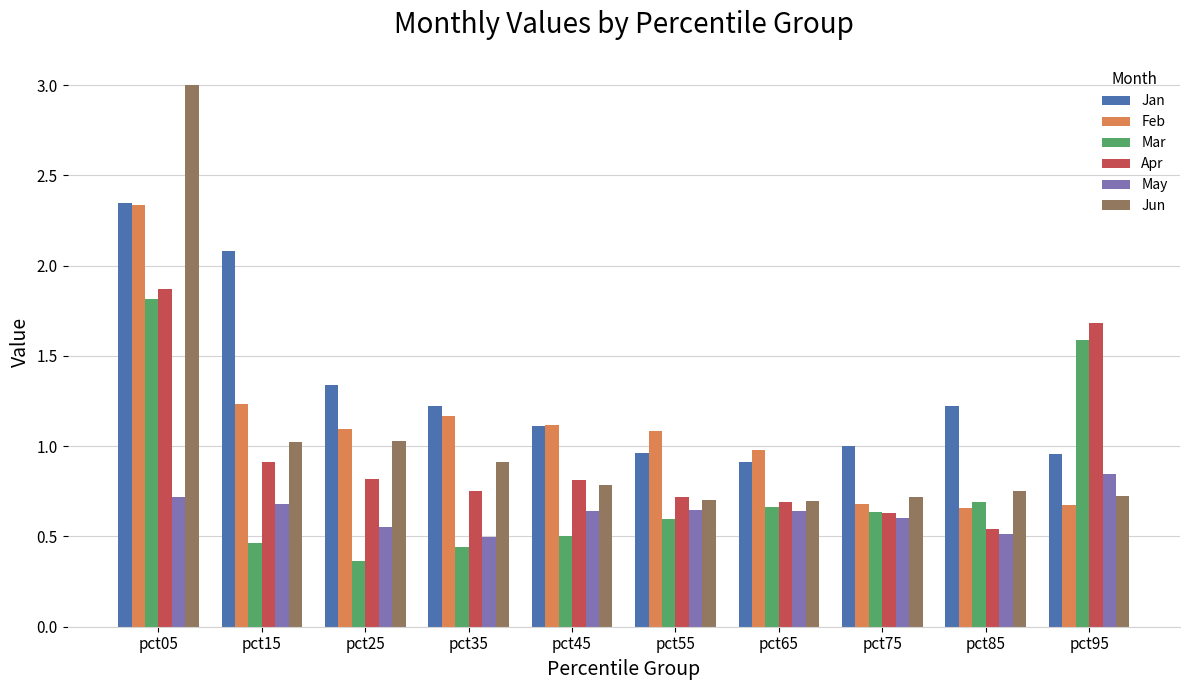

What is the difference between the maximum and minimum values in the May series?

0.3